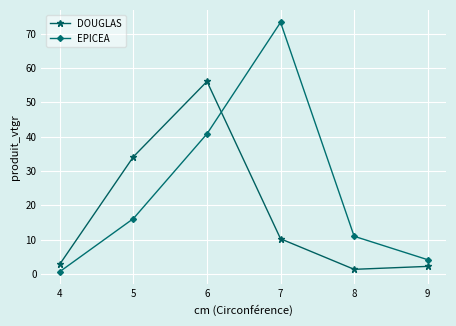

What is the value of the DOUGLAS point at the 1st from the left?

2.9